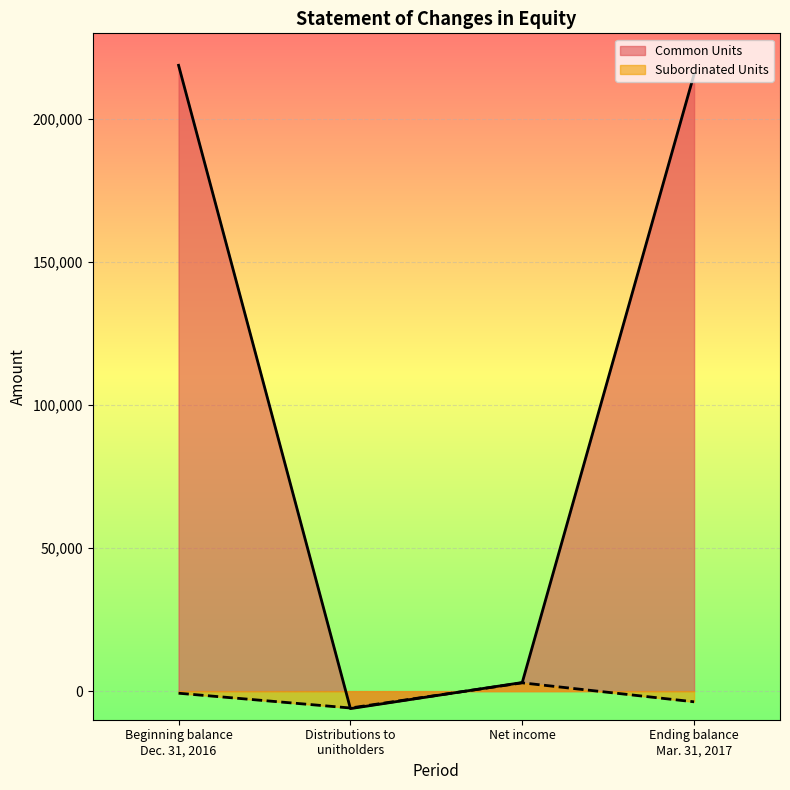

How many positive values does the Subordinated Units series have?

1